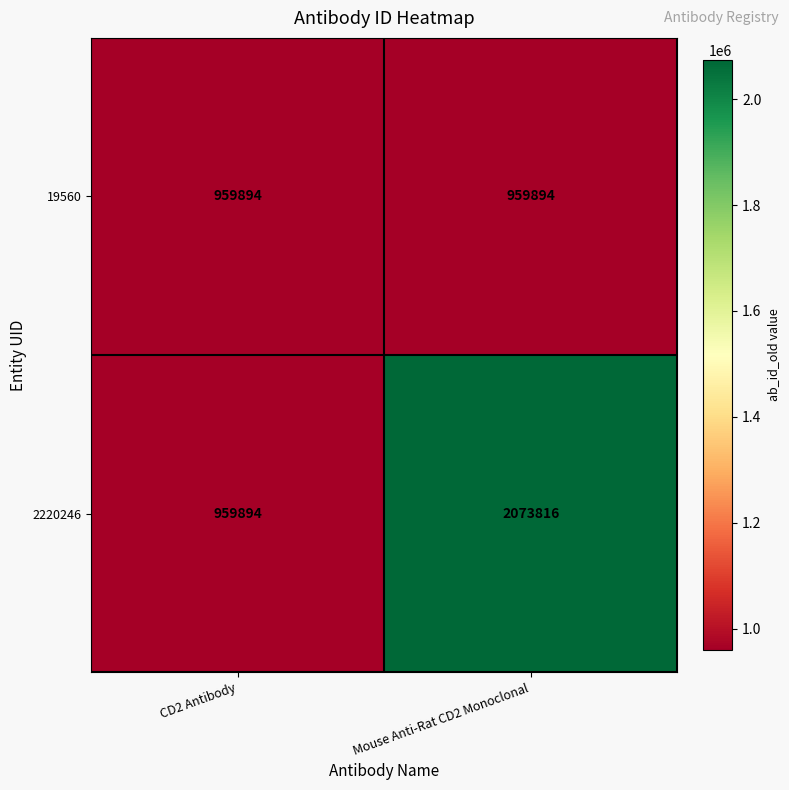

What is the highest value of the 2220246 series?

2073816